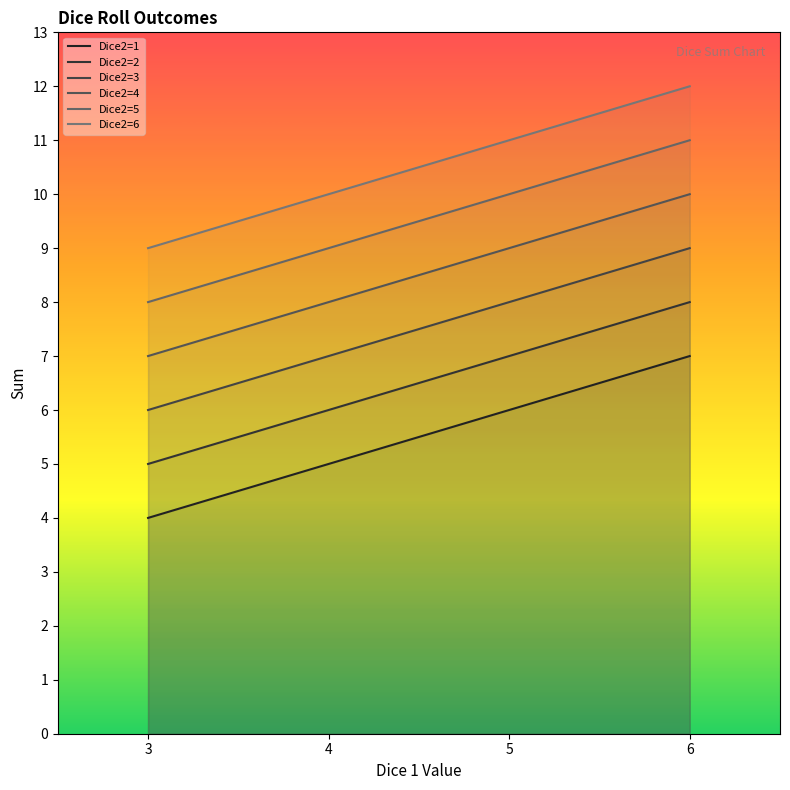

True or false: Dice2=2 has a value of 10 at 5.

False